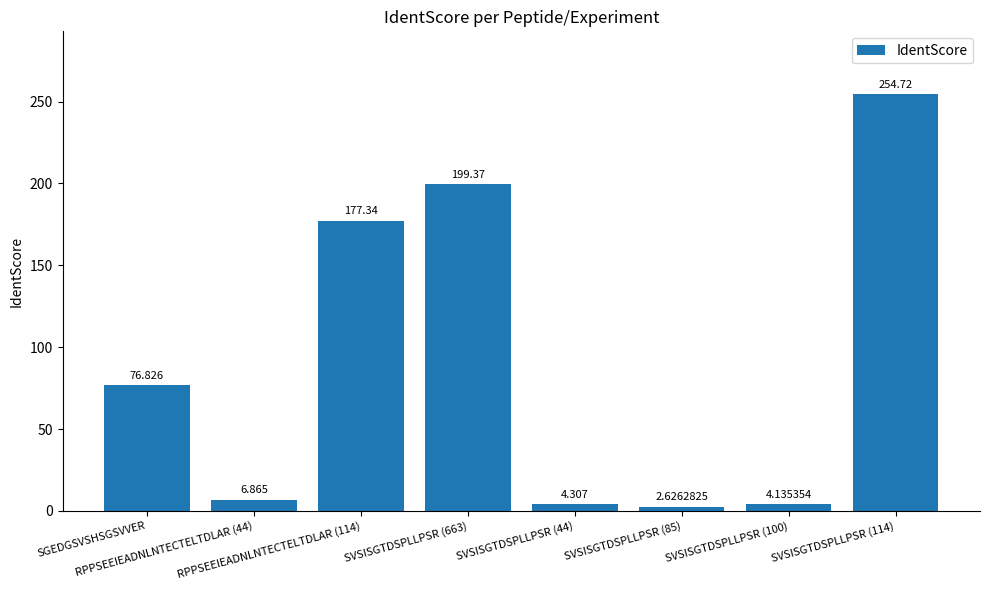

What is the difference between the values at SGEDGSVSHSGSVVER and RPPSEEIEADNLNTECTELTDLAR (114)?

100.5